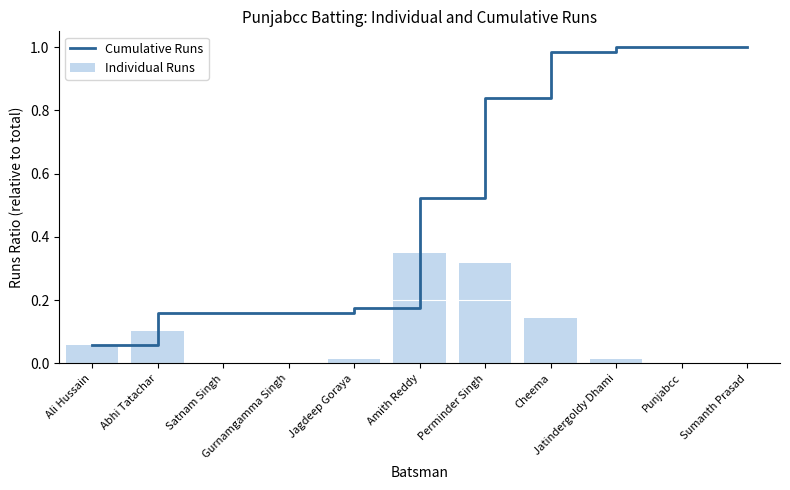

The Cumulative Runs series shows 0.1 at Satnam Singh. True or false?

False